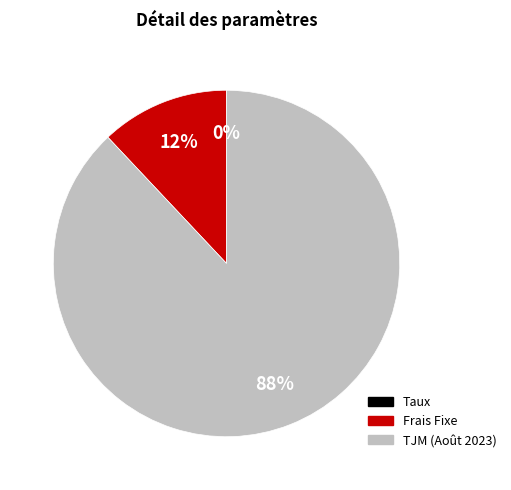

Is the sum of Frais Fixe and TJM (Août 2023) greater than half?

Yes